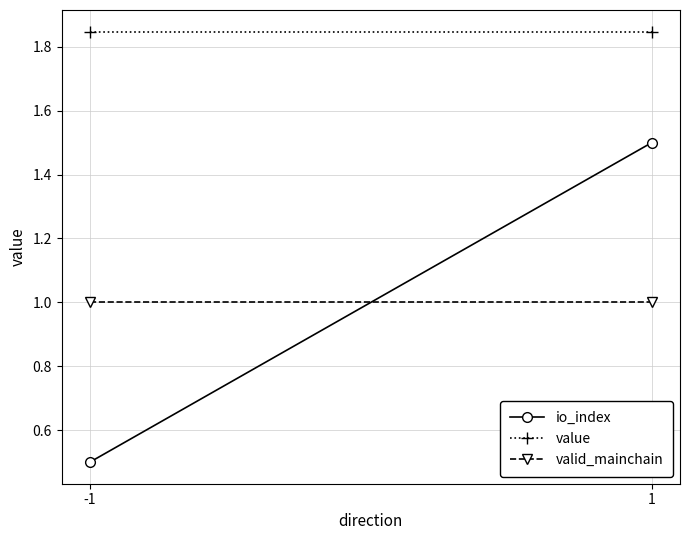

Which series has the widest spread of values?

io_index